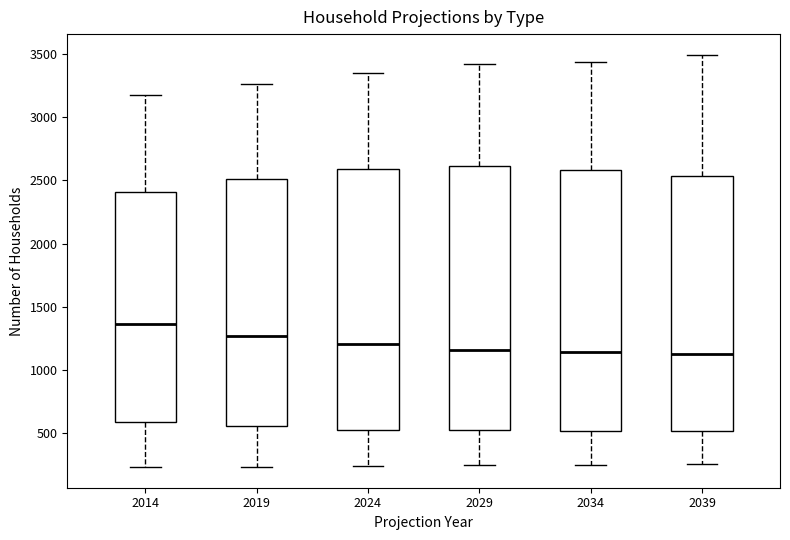

Reading left to right, transcribe this box plot: for each box, give where its median line is, the range the box spans, and where its two whiskers end, as read against the y-axis. The values are not printed on the chart, so give them approximately, as read against the axis.

2014: median 1350, box 600 to 2400, whiskers 250 to 3200
2019: median 1250, box 550 to 2500, whiskers 250 to 3250
2024: median 1200, box 500 to 2600, whiskers 250 to 3350
2029: median 1150, box 500 to 2600, whiskers 250 to 3400
2034: median 1150, box 500 to 2600, whiskers 250 to 3450
2039: median 1150, box 500 to 2550, whiskers 250 to 3500